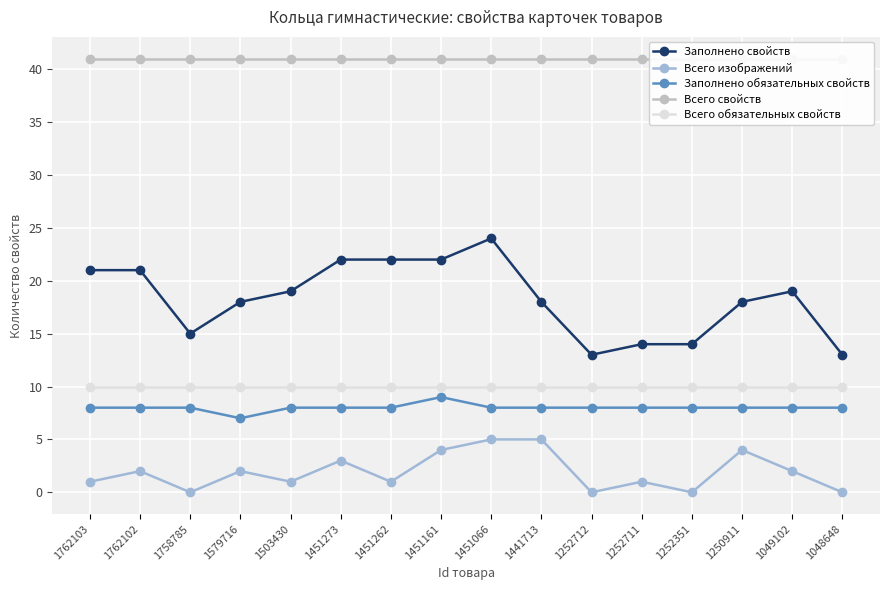

What is the average value of the Заполнено обязательных свойств series?

8